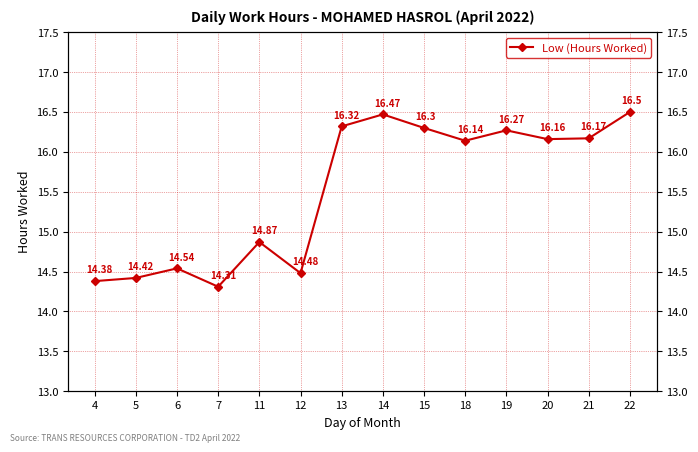

What is the value of the 10th point from the left?

16.1